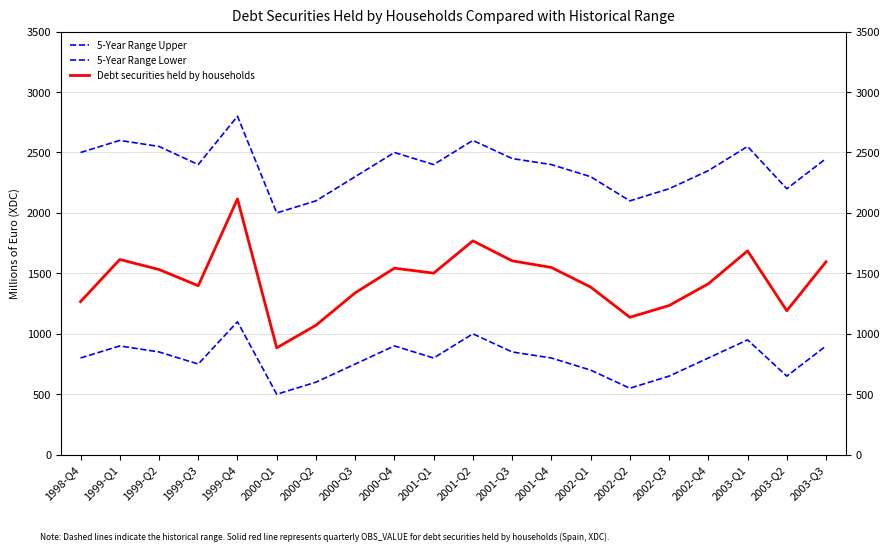

How many distinct data groups are displayed?

3